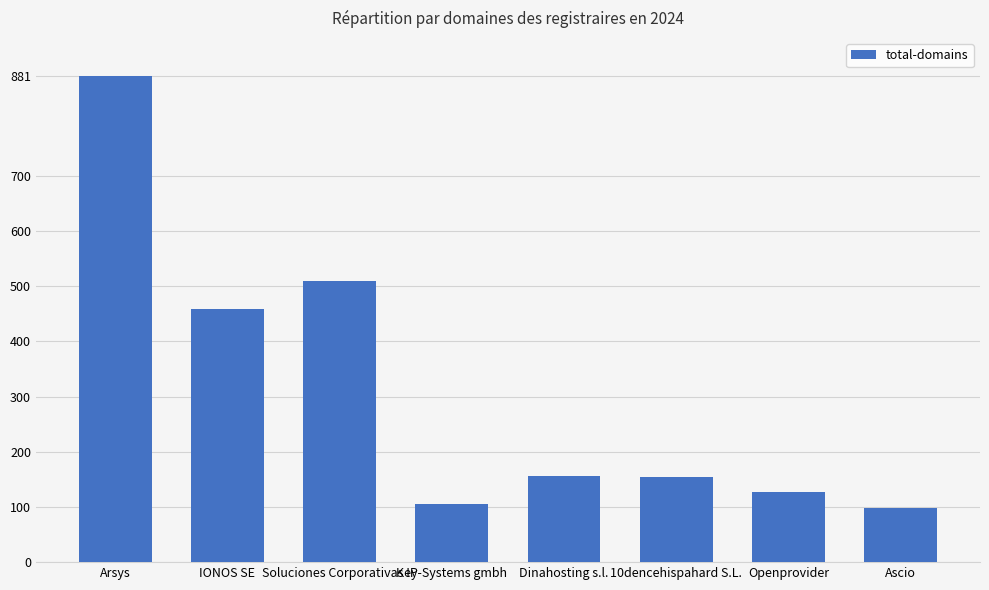

How many values are below 156?

4